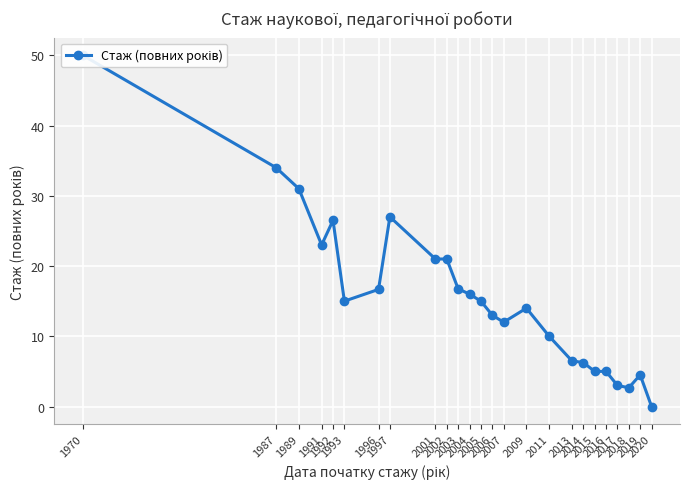

Reading left to right, list all the values displayed in this chart.

1970=50.0	1987=34.0	1989=31.0	1991=23.0	1992=26.5	1993=15.0	1996=16.7	1997=27.0	2001=21.0	2002=21.0	2003=16.8	2004=16.0	2005=15.0	2006=13.0	2007=12.0	2009=14.0	2011=10.0	2013=6.5	2014=6.2	2015=5.0	2016=5.0	2017=3.0	2018=2.7	2019=4.5	2020=0.0